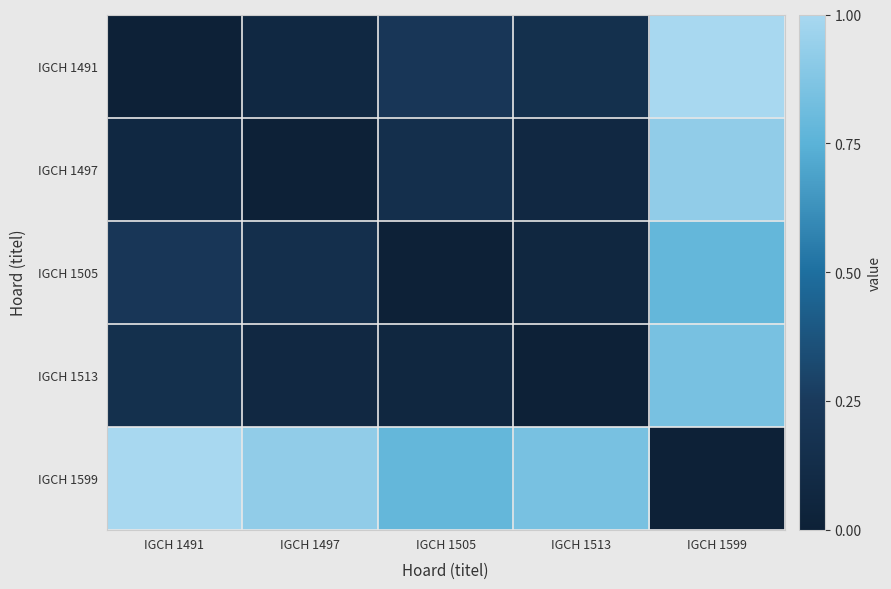

Which series has the largest range (max minus min)?

IGCH 1491